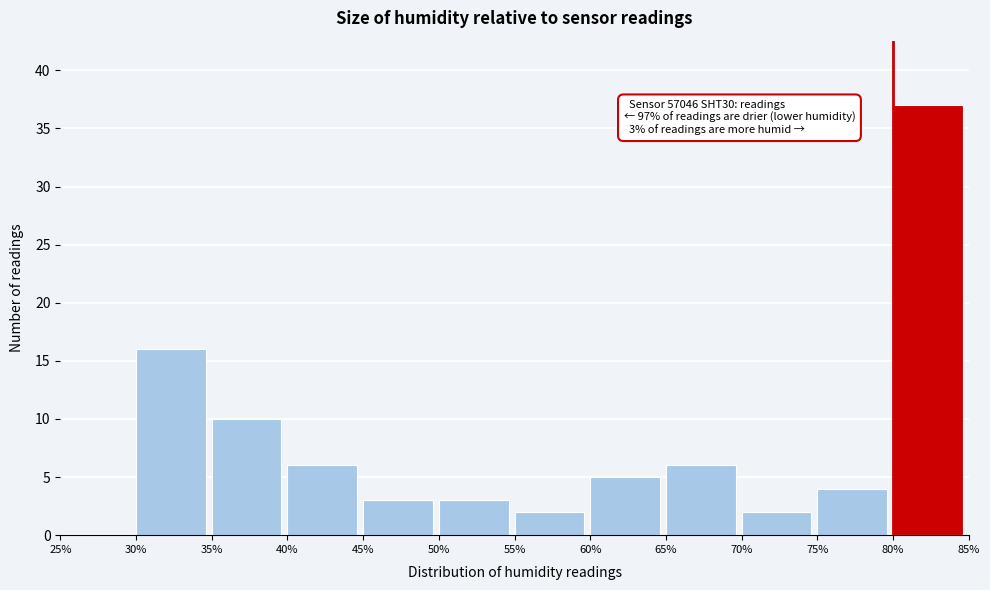

Over which range of the x-axis is the bar tallest?

80% to 85%